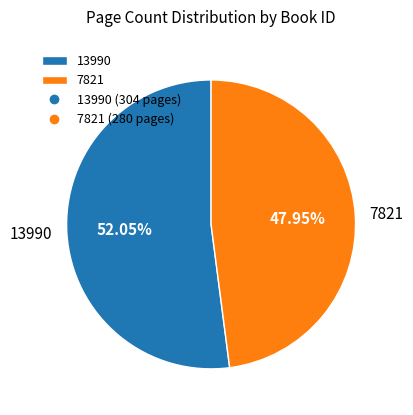

The 7821 slice represents 48% of the pie. True or false?

True